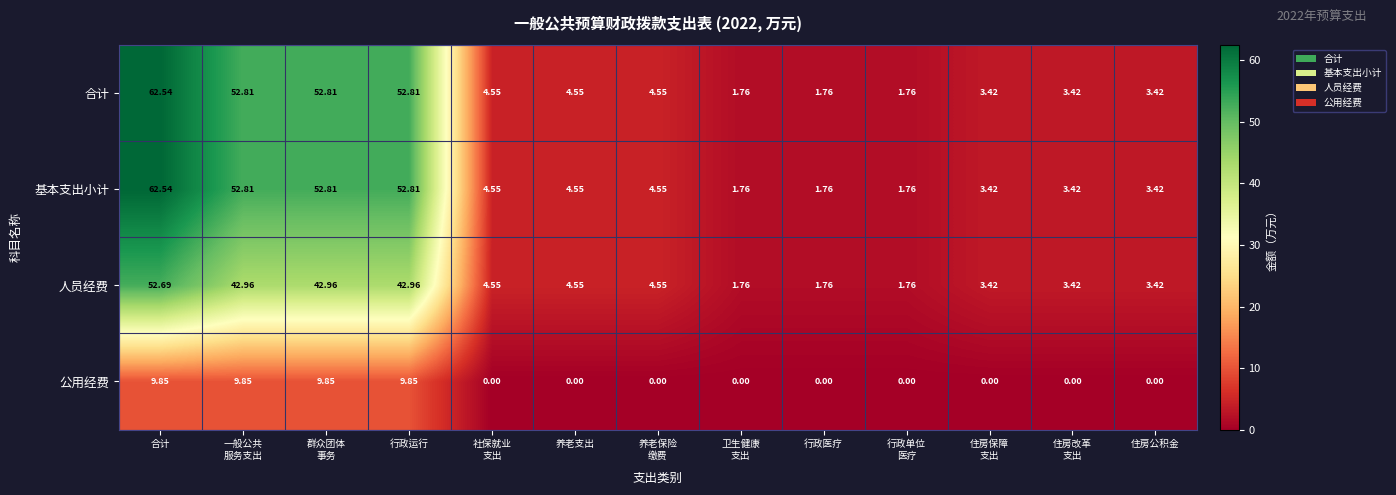

At which category is the sum across all series the highest?

合计